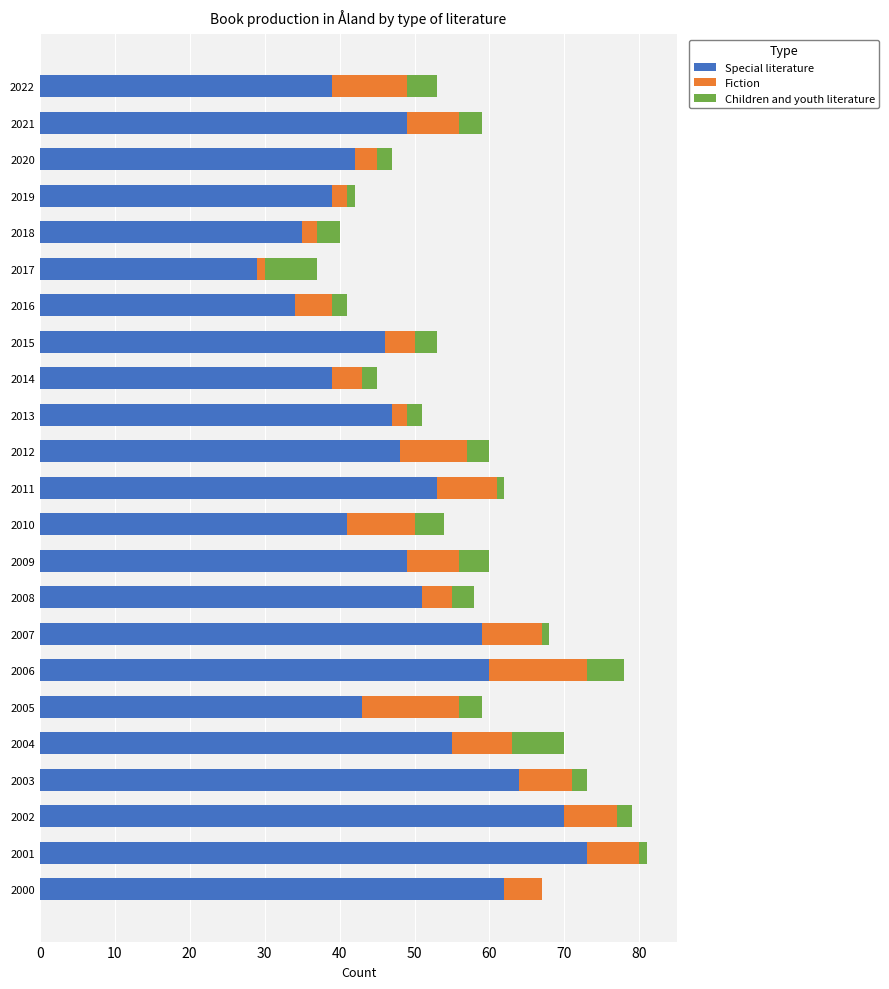

At which label does Special literature reach its peak?

2001